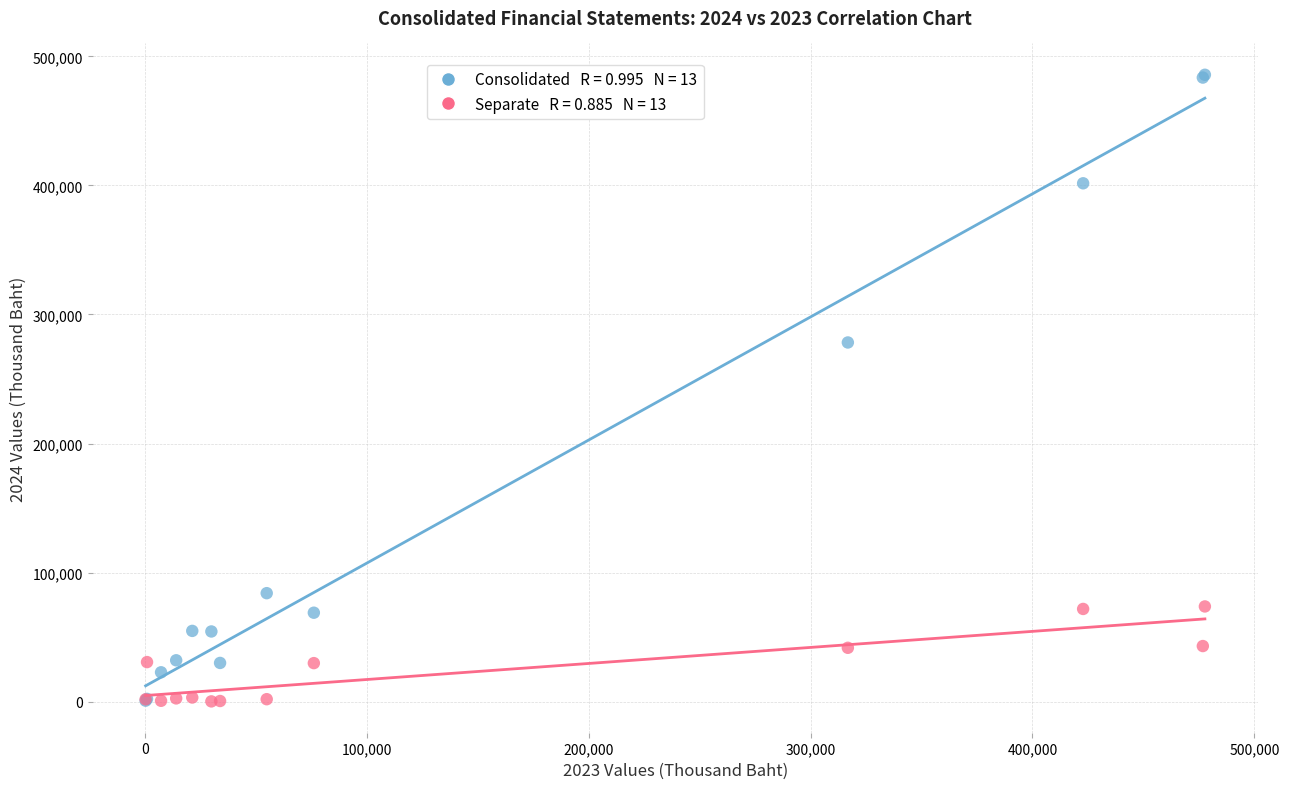

Across all series, what Y value is closest to 242960?

278294